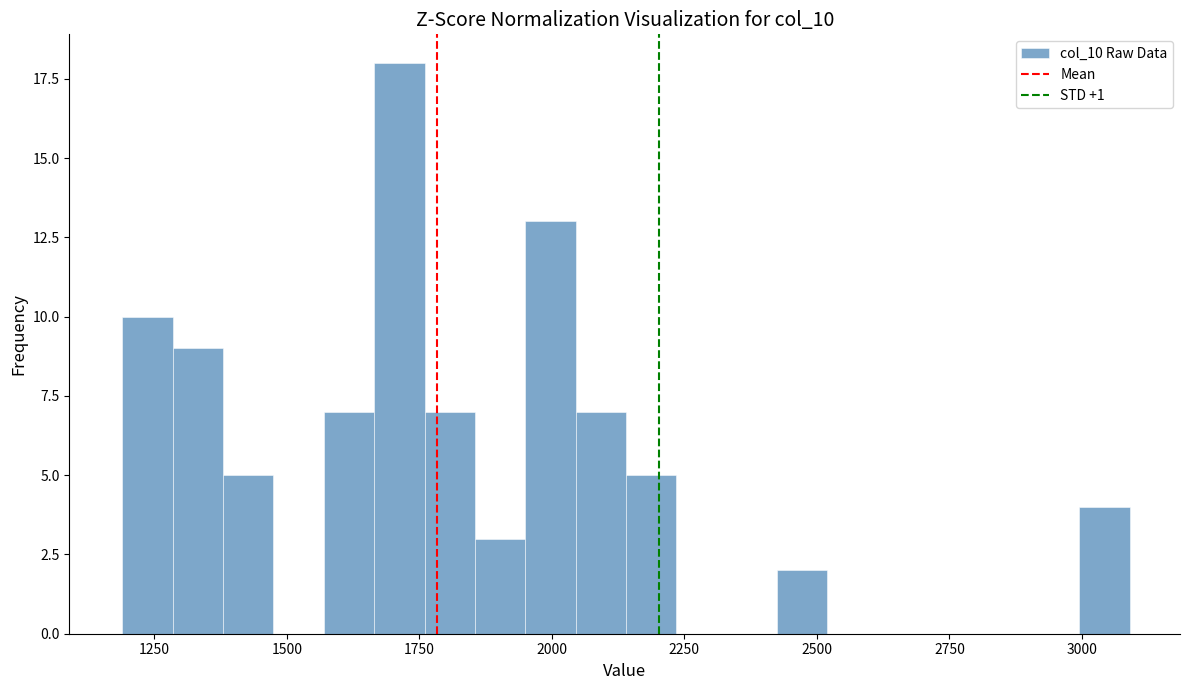

Read against the x-axis, roughly where is the centre of the tallest bar?

1700